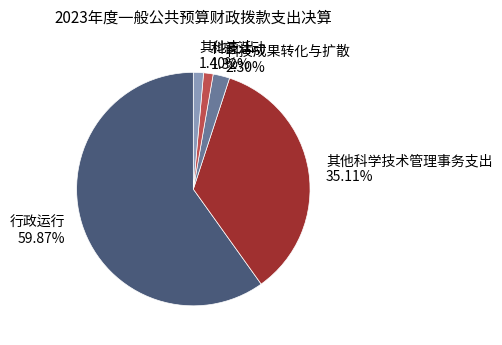

How many segments does this pie chart have?

5